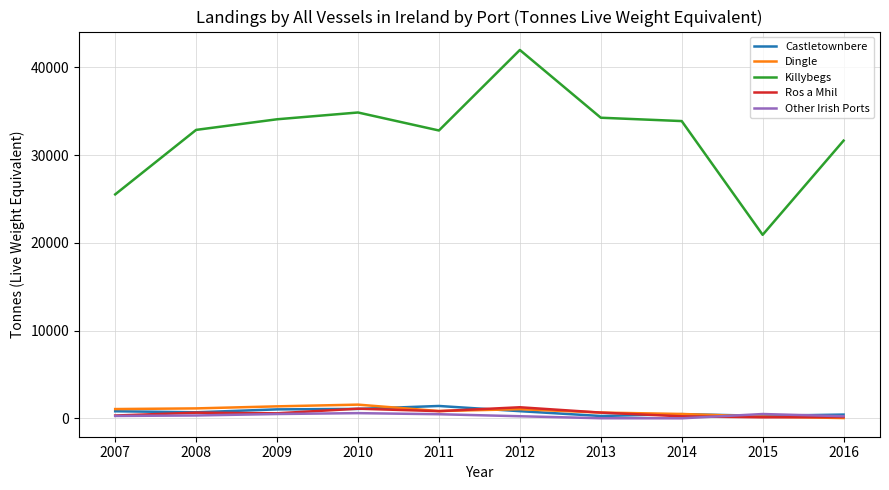

Is it true that Dingle equals 827 at 2011?

True